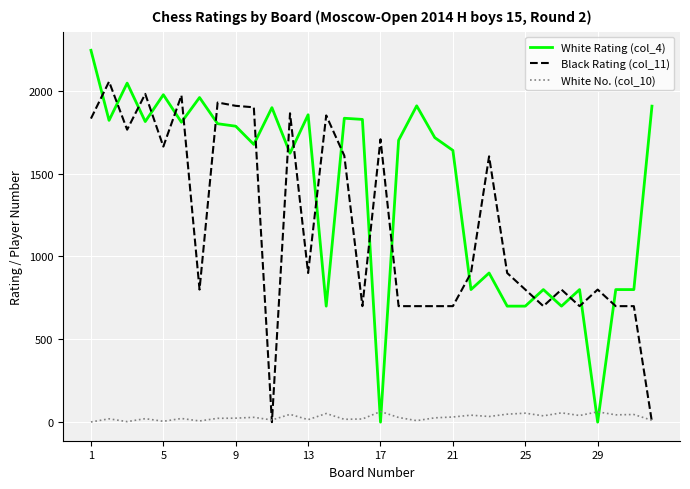

How many times do White No. (col_10) and Black Rating (col_11) cross each other?

3